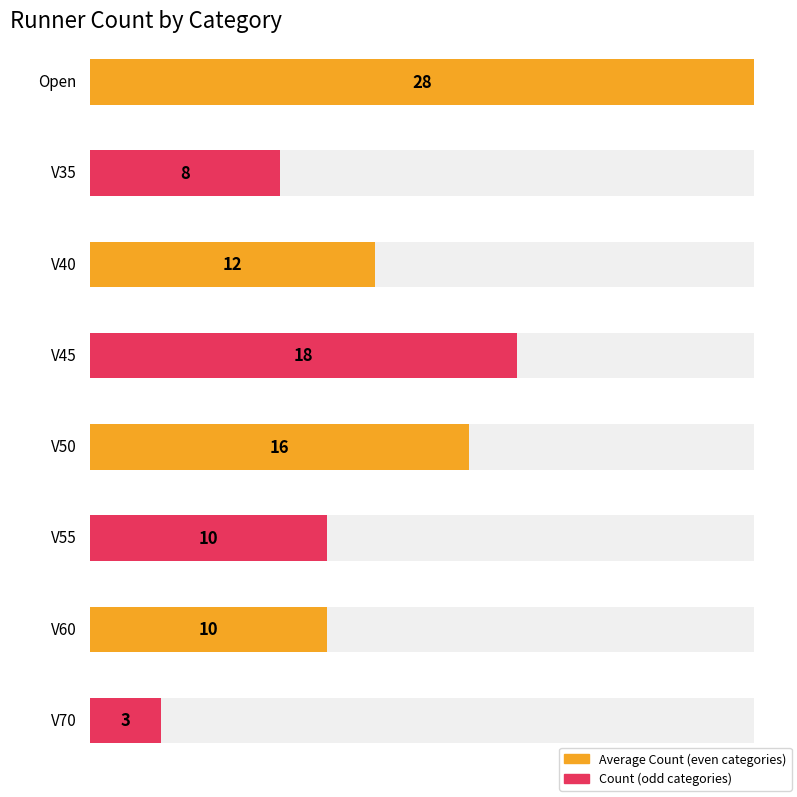

How many bars are there in total?

8